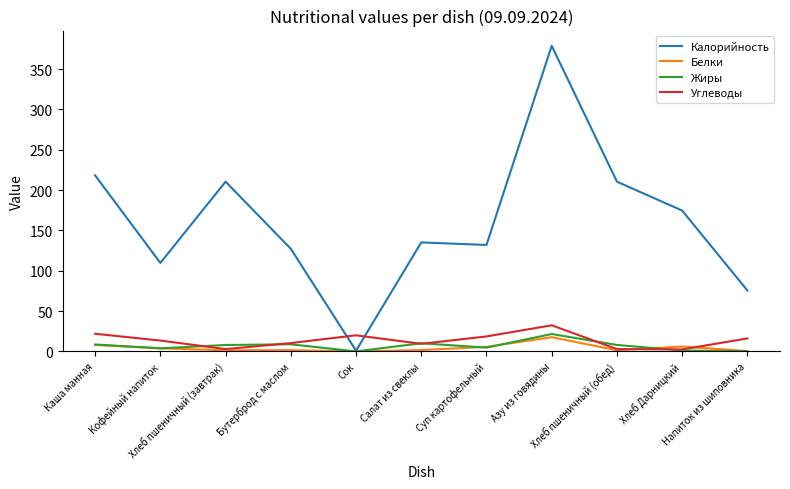

Which series has the largest total across all categories?

Калорийность